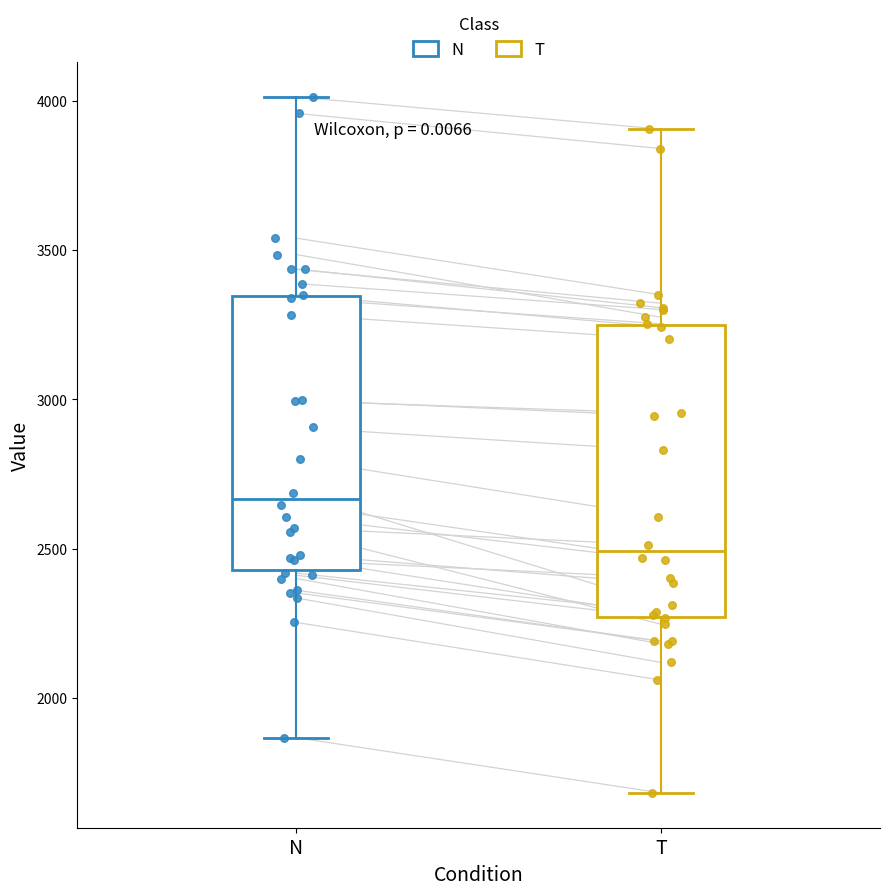

Reading left to right, transcribe this box plot: for each box, give where its median line is, the range the box spans, and where its two whiskers end, as read against the y-axis. The values are not printed on the chart, so give them approximately, as read against the axis.

N: median 2650, box 2450 to 3350, whiskers 1850 to 4000
T: median 2500, box 2250 to 3250, whiskers 1700 to 3900